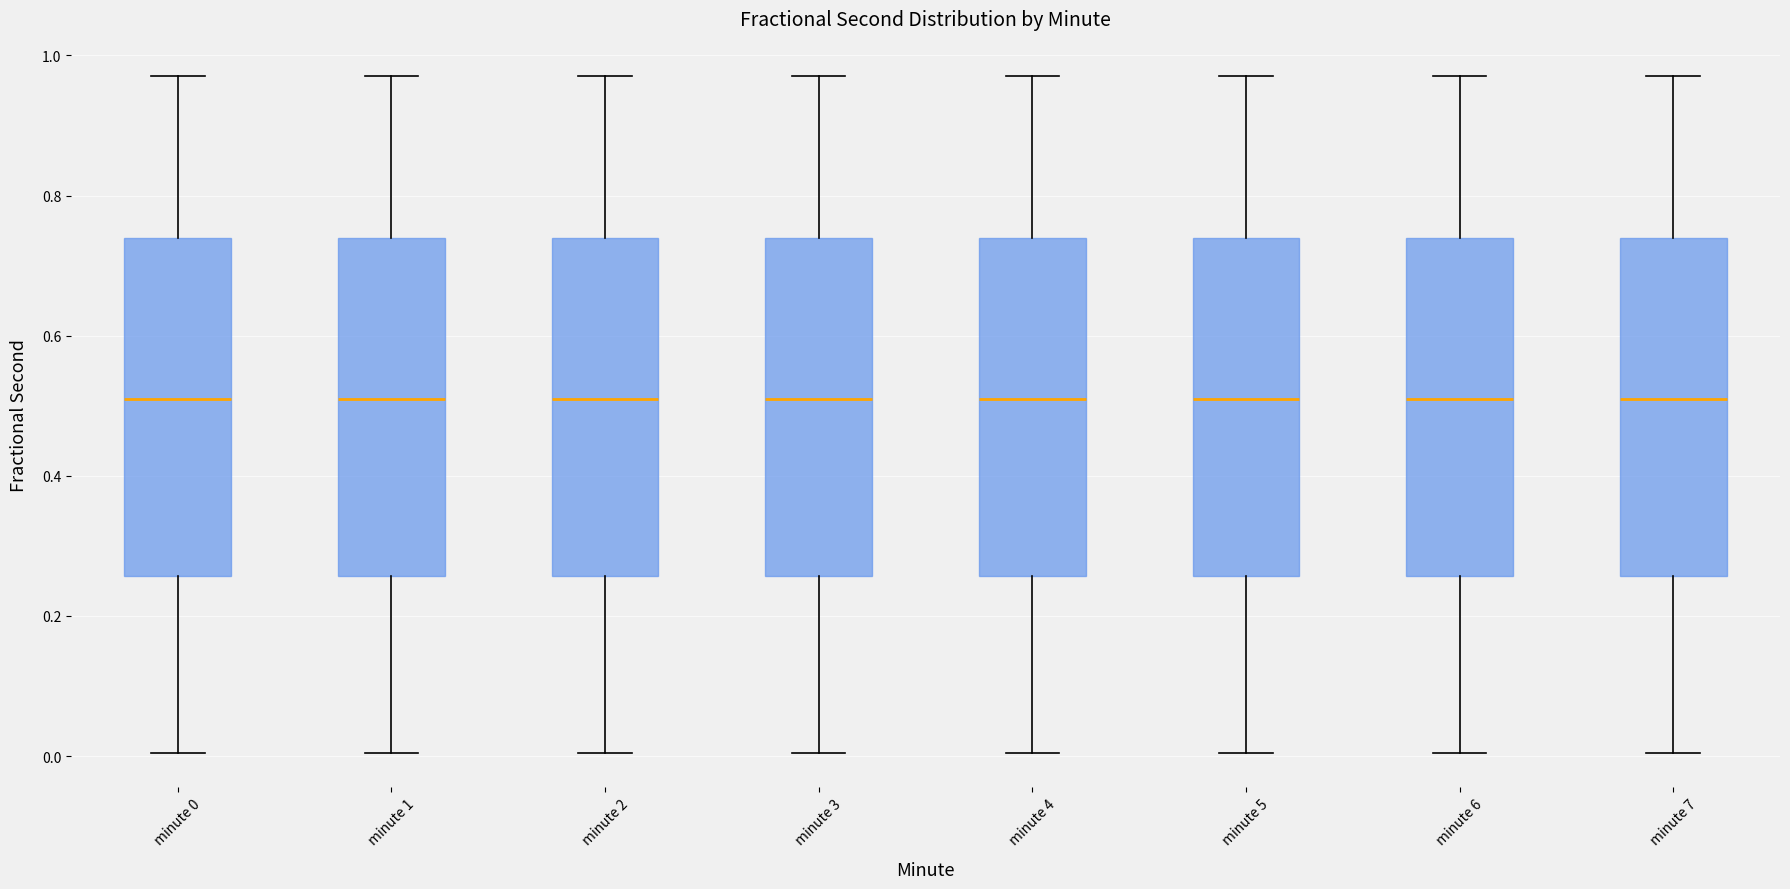

Where is the lower edge of the box for minute 5 on the y-axis? The values are not printed on the chart, so give them approximately, as read against the axis.

0.26